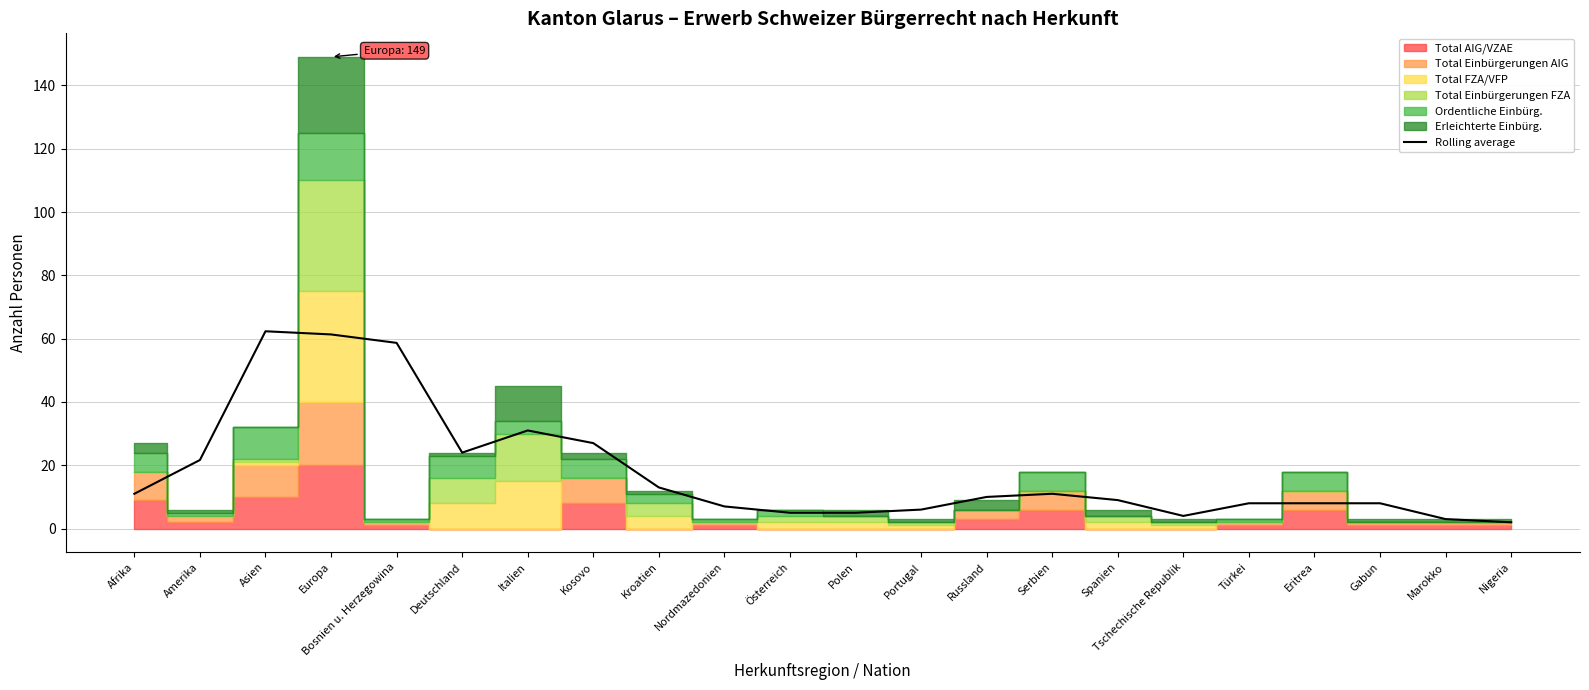

Reading right to left, list all the values displayed in this chart.

2.0	3.0	8.0	8.0	8.0	4.0	9.0	11.0	10.0	6.0	5.0	5.0	7.0	13.0	27.0	31.0	24.0	58.7	61.3	62.3	21.7	11.0